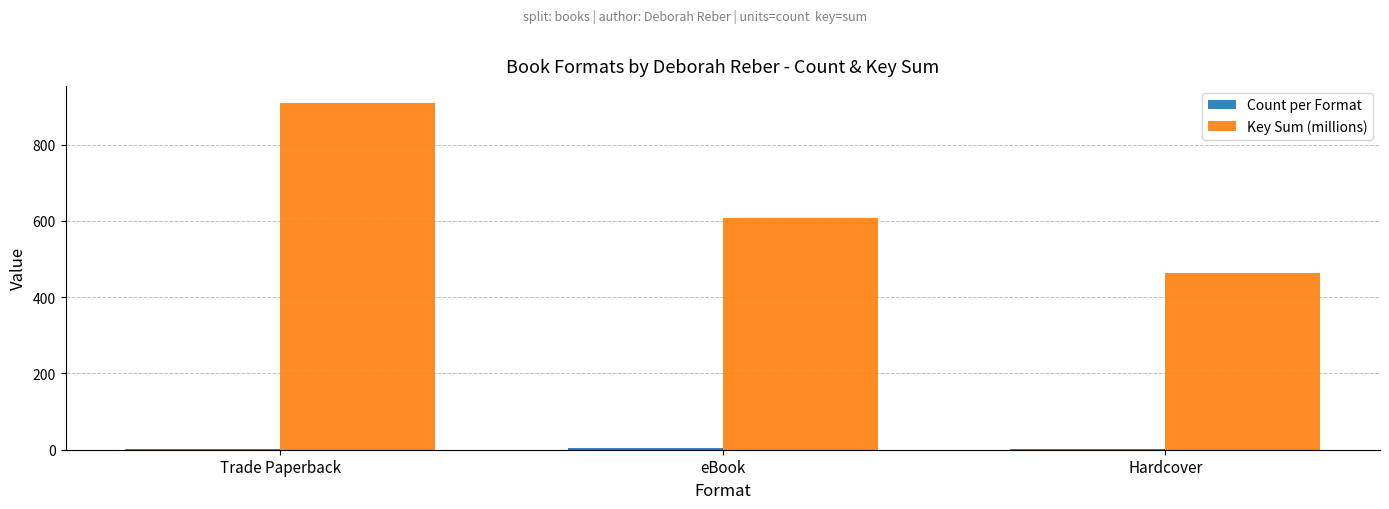

At which label is Key Sum (millions) closest to 685?

eBook